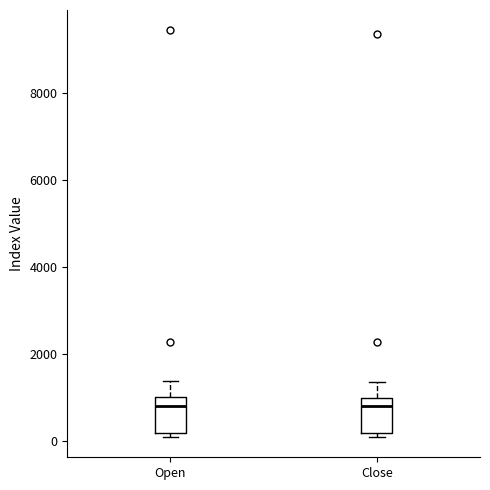

Reading left to right, transcribe this box plot: for each box, give where its median line is, the range the box spans, and where its two whiskers end, as read against the y-axis. The values are not printed on the chart, so give them approximately, as read against the axis.

Open: median 800, box 200 to 1000, whiskers 0 to 1400
Close: median 800, box 200 to 1000, whiskers 0 to 1400